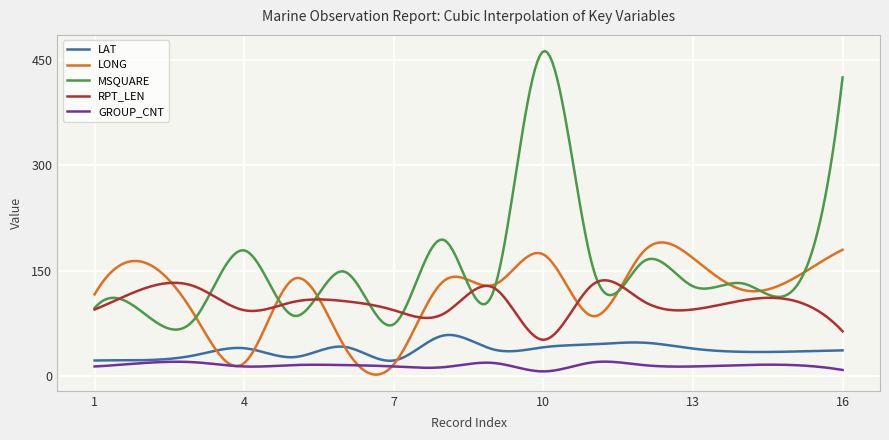

Which series has the widest spread of values?

MSQUARE